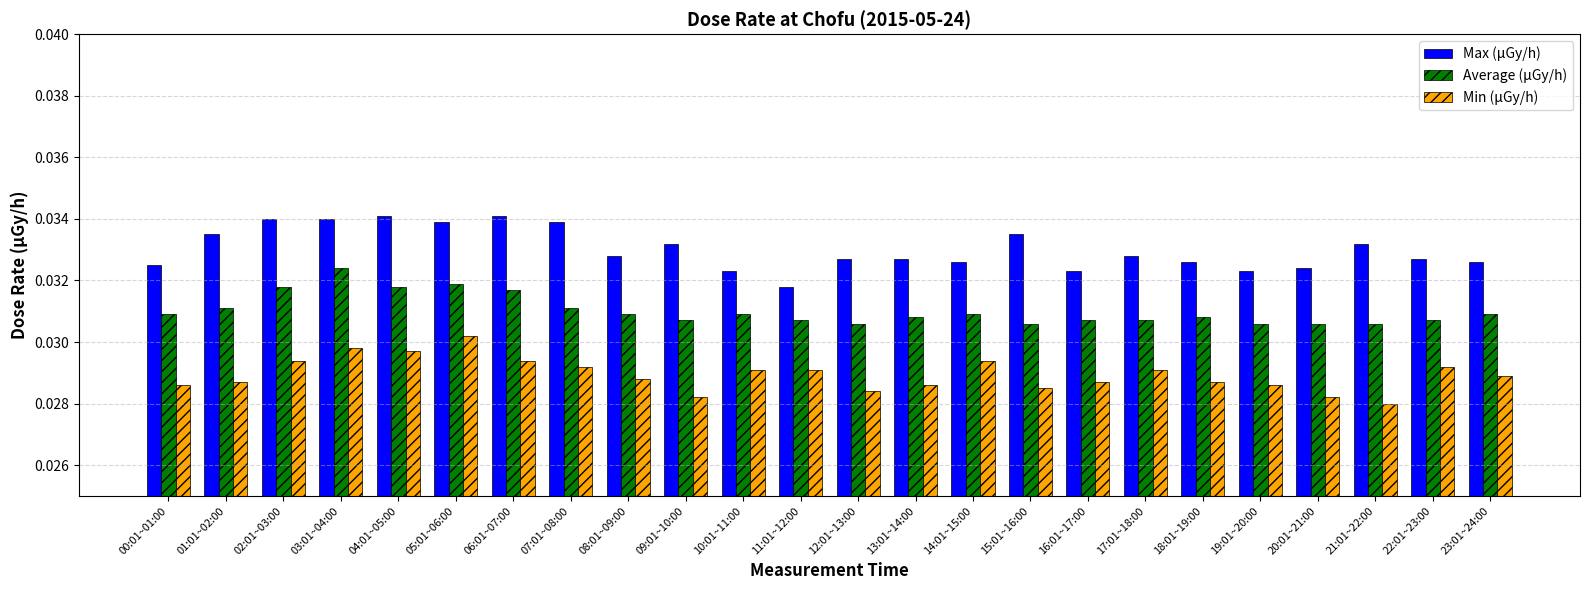

At which label does Min (μGy/h) reach its peak?

05:01~06:00